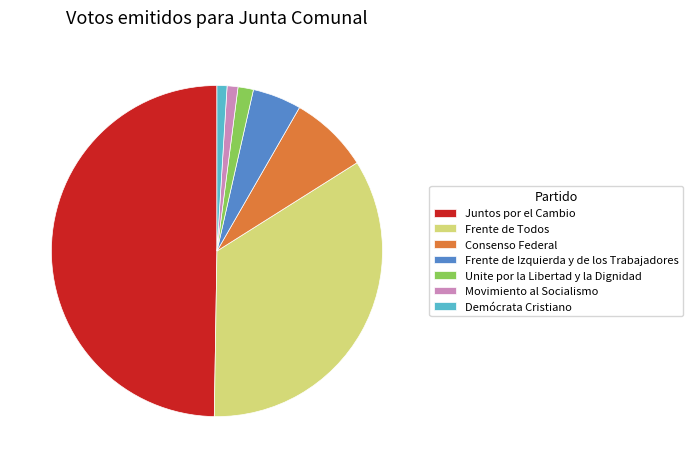

What is the ratio of the value at Frente de Todos to the value at Frente de Izquierda y de los Trabajadores?

7.2